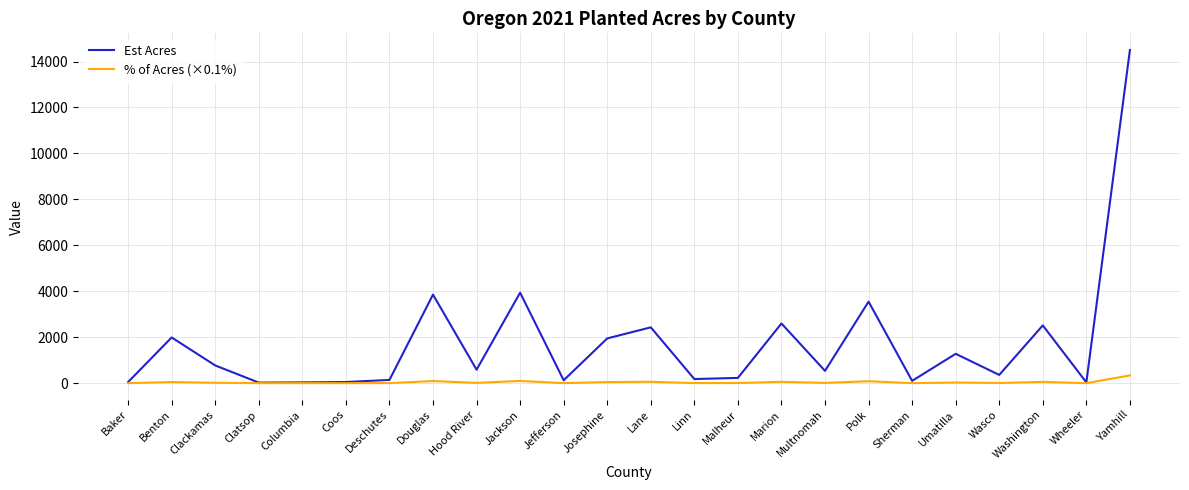

True or false: Est Acres has a value of 1990 at Benton.

True